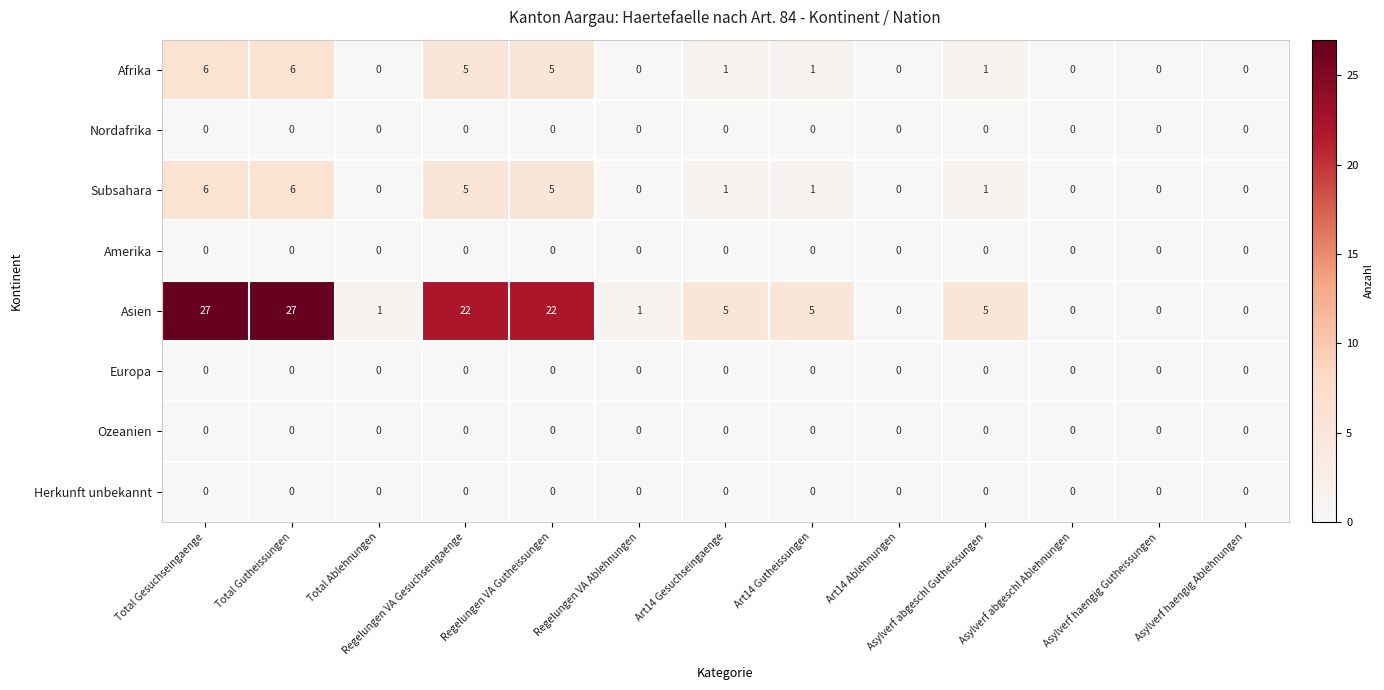

Which series changed the most between Regelungen VA Ablehnungen and Asylverf haengig Ablehnungen?

Asien